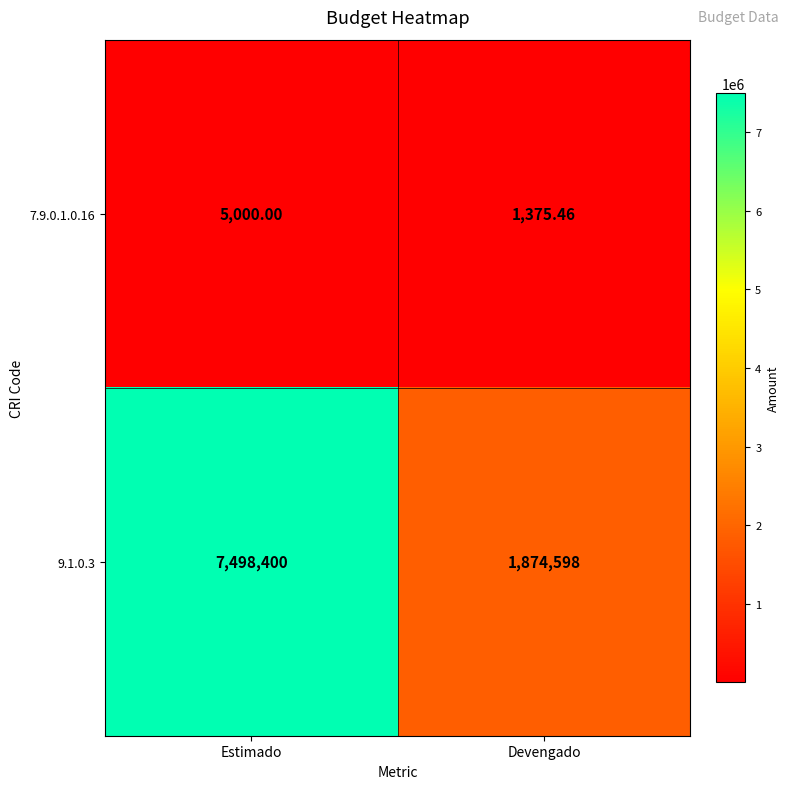

Where is 7.9.0.1.0.16 nearest to the value 3187?

Devengado